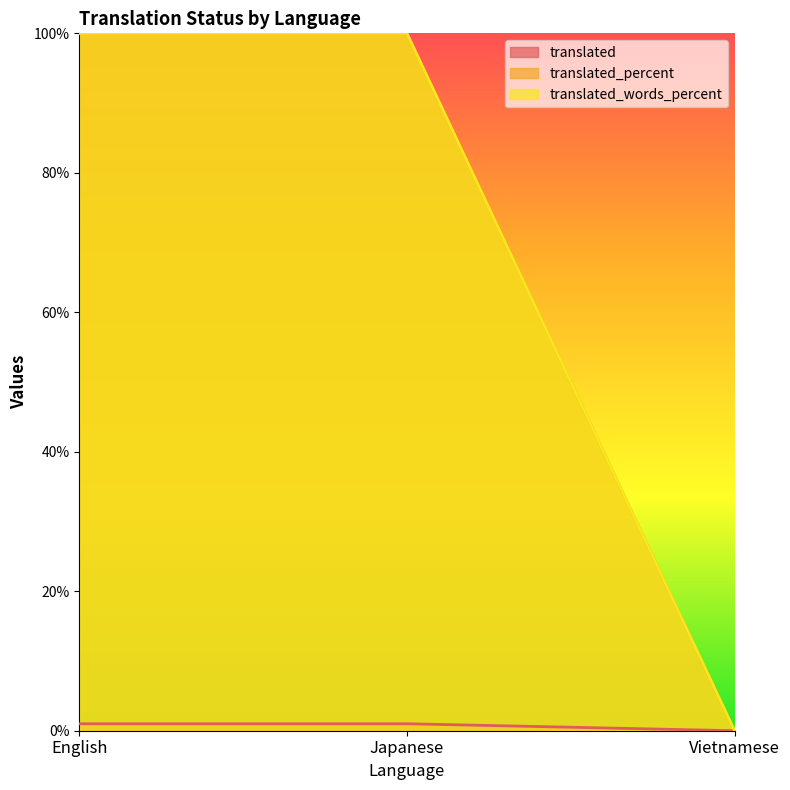

At which label does translated_words_percent reach its peak?

English